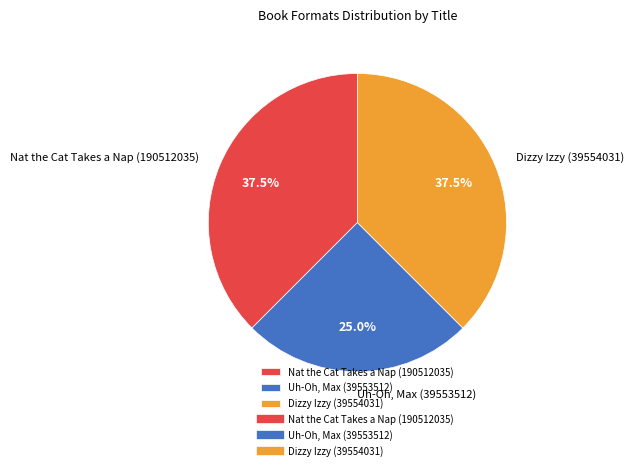

To the nearest percent, what is the average slice percentage?

33%